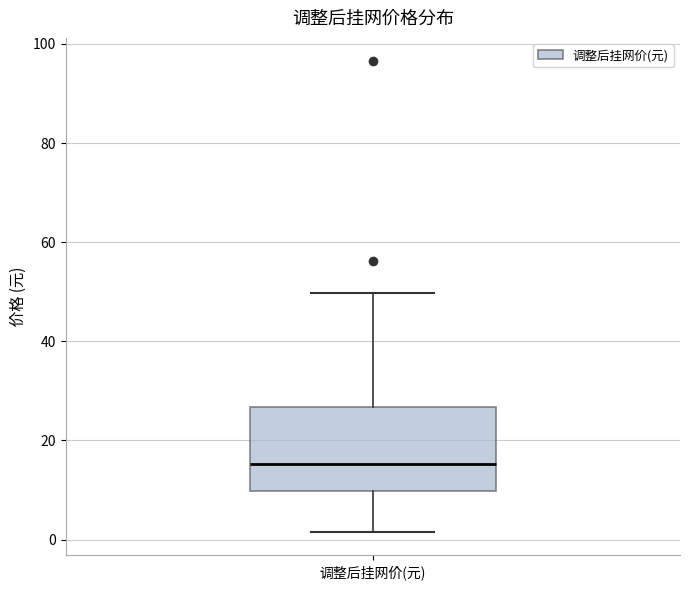

Transcribe this box plot: give where the median line is, the range the box spans, and where the two whiskers end, as read against the y-axis. The values are not printed on the chart, so give them approximately, as read against the axis.

median 16, box 10 to 26, whiskers 2 to 50